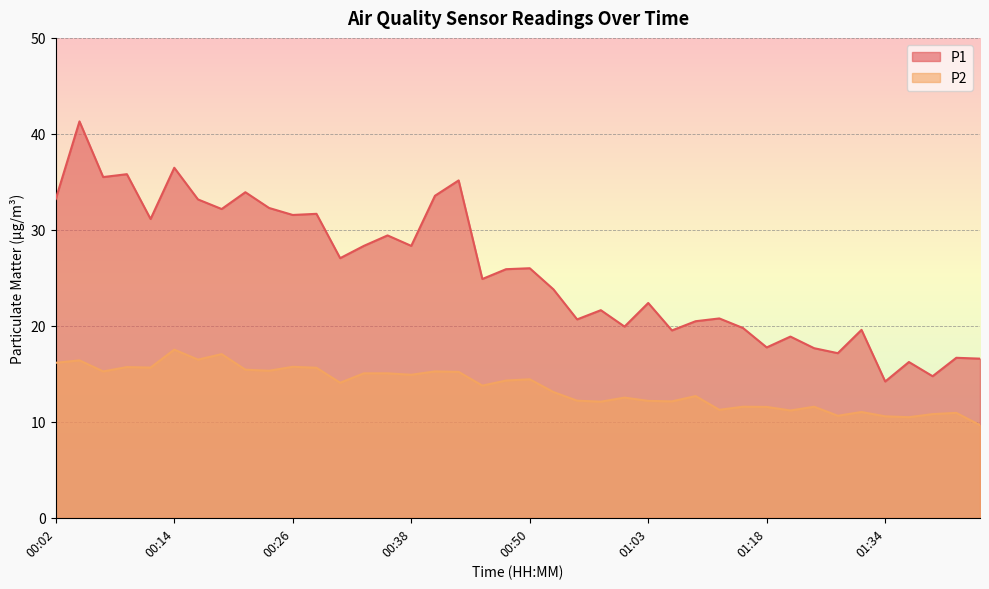

Reading right to left, what are all the values shown in this chart?

P1: 16.6	16.7	14.8	16.2	14.2	19.6	17.1	17.7	18.9	17.8	19.8	20.8	20.5	19.5	22.4	19.9	21.6	20.7	23.8	26.0	25.9	24.9	35.1	33.5	28.3	29.4	28.3	27.1	31.7	31.6	32.3	33.9	32.2	33.2	36.5	31.1	35.8	35.5	41.3	33.2
P2: 9.7	10.9	10.8	10.5	10.6	11.0	10.6	11.6	11.2	11.6	11.6	11.2	12.7	12.1	12.2	12.5	12.1	12.2	13.1	14.4	14.3	13.8	15.2	15.2	14.9	15.1	15.1	14.1	15.6	15.7	15.3	15.4	17.1	16.5	17.5	15.7	15.7	15.2	16.4	16.1